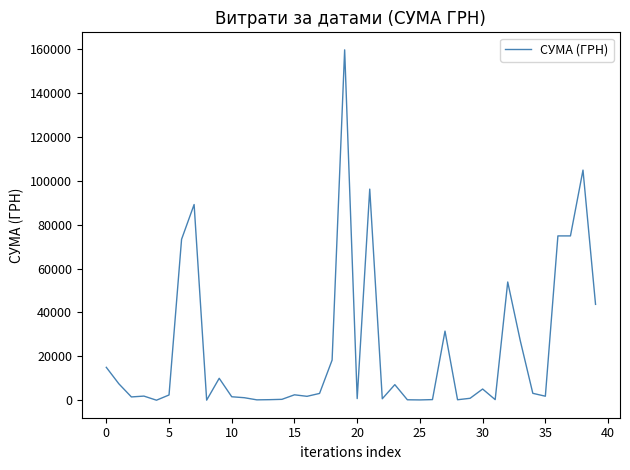

What is the difference between the maximum and minimum values?

159688.6